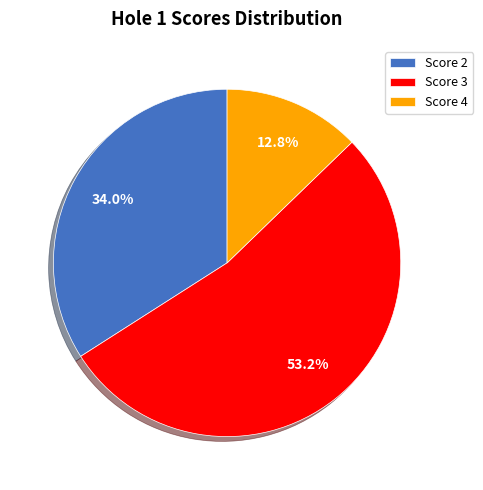

How many segments does this pie chart have?

3